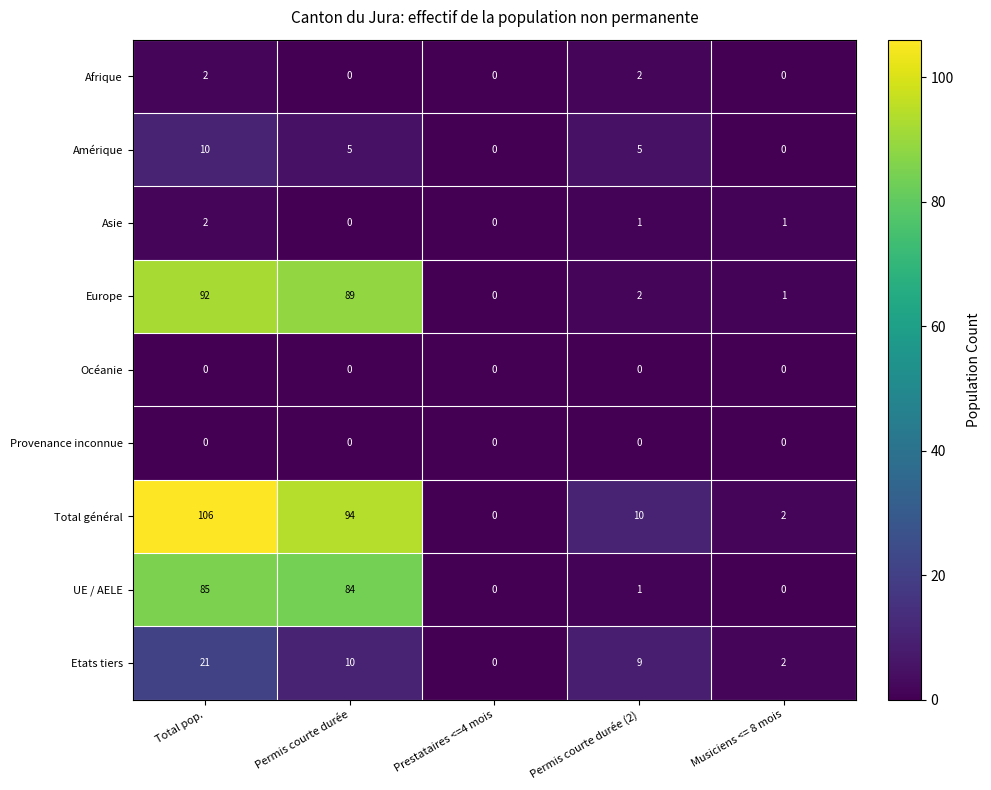

The value of Asie at Total pop. is 1. True or false?

False